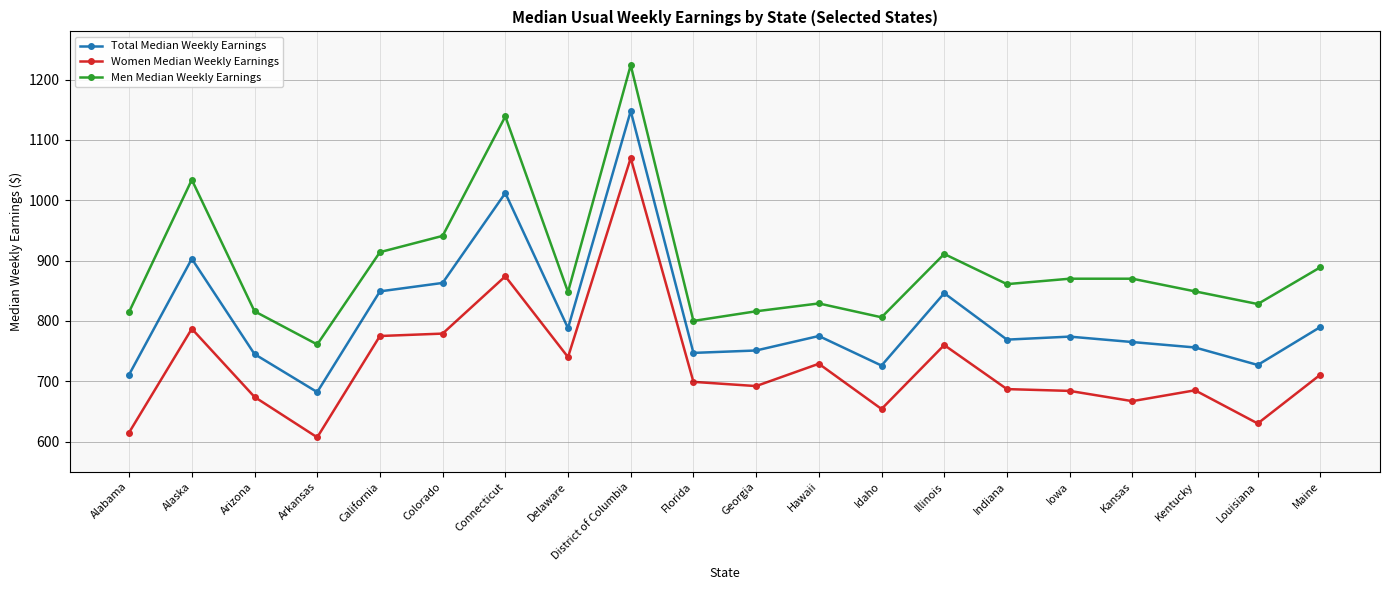

Is it true that Women Median Weekly Earnings equals 687 at Indiana?

True